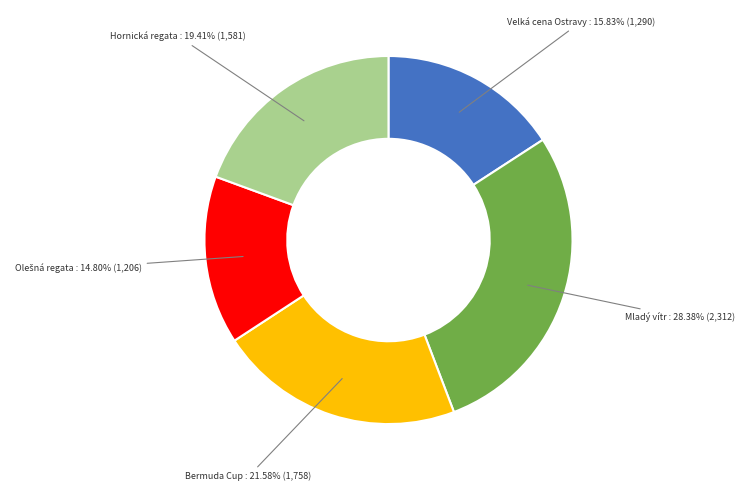

To the nearest percent, what is the average slice percentage?

20%